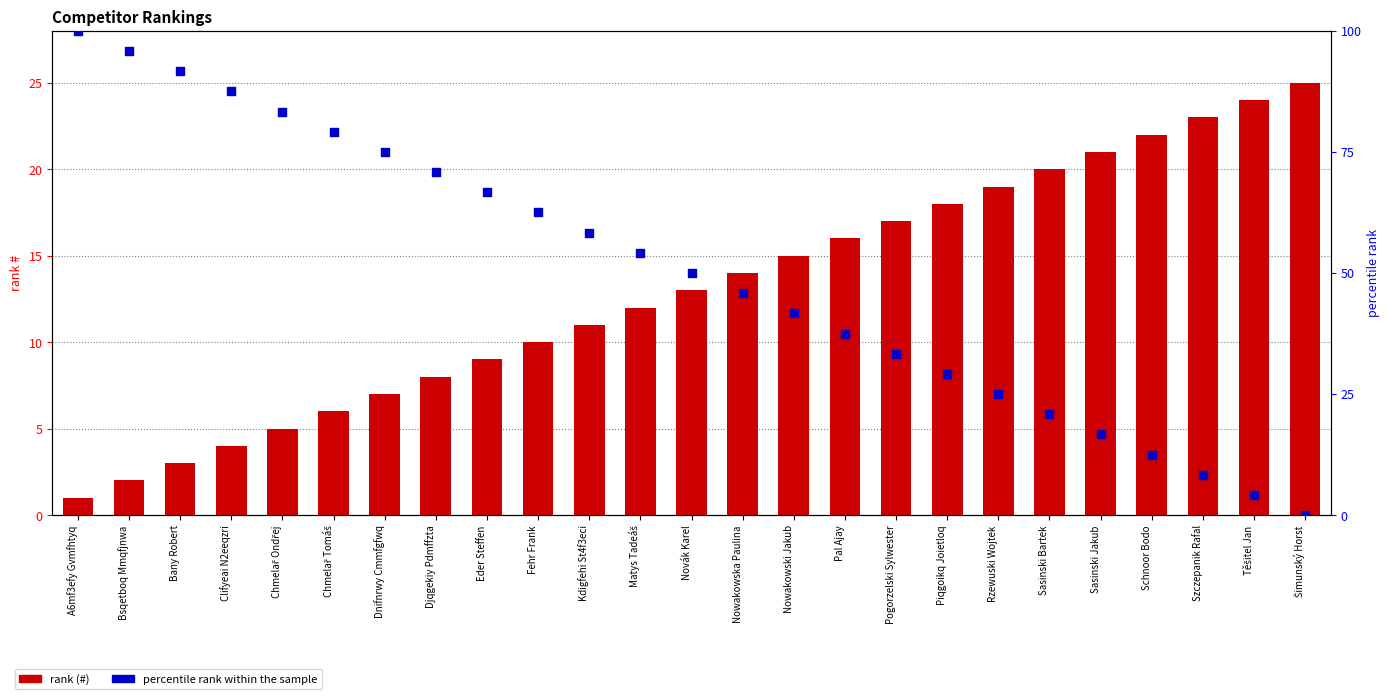

At which category is the sum across all series the highest?

A6mf3efy Gvmfhtyq